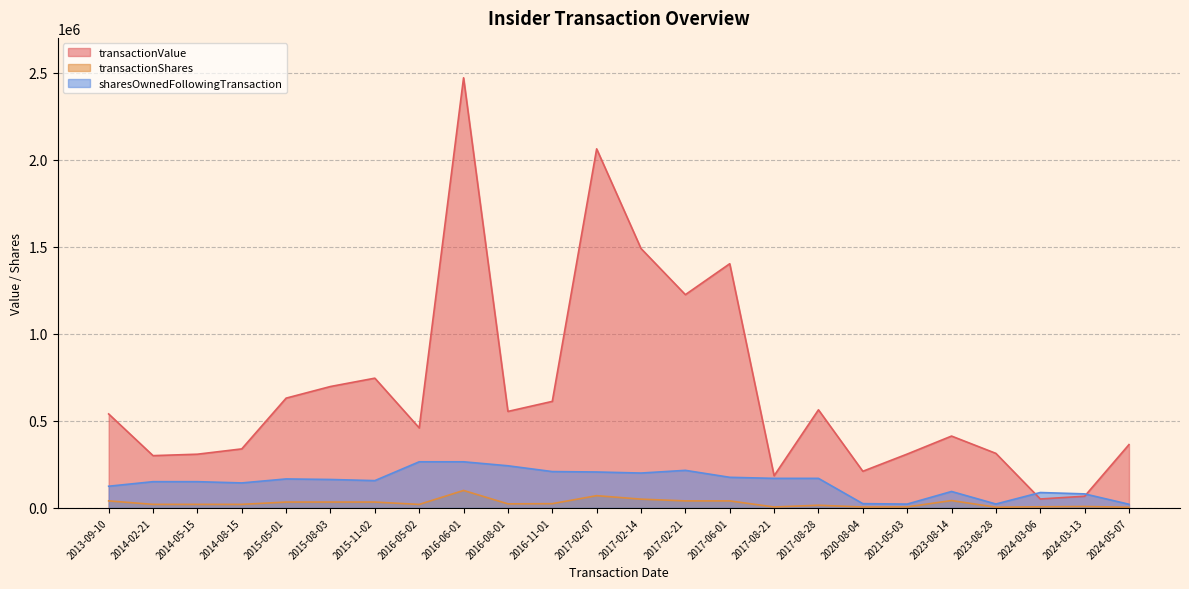

List the series in order of their peak value, highest first.

transactionValue, sharesOwnedFollowingTransaction, transactionShares